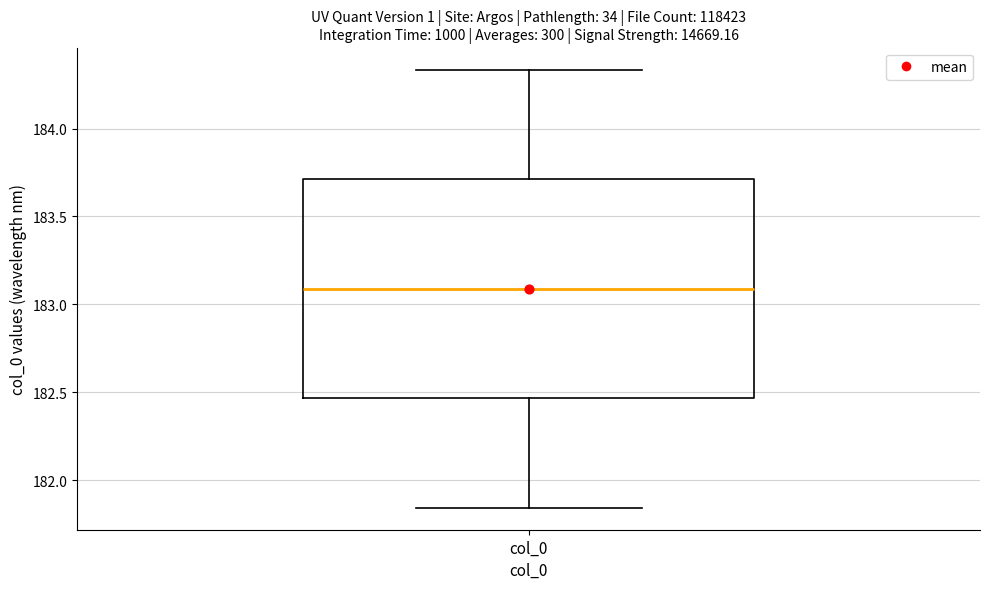

Read this box plot against the y-axis: the position of the median line, the range covered by the box, and the ends of both whiskers. The values are not printed on the chart, so give them approximately, as read against the axis.

median 183.10, box 182.45 to 183.70, whiskers 181.85 to 184.35